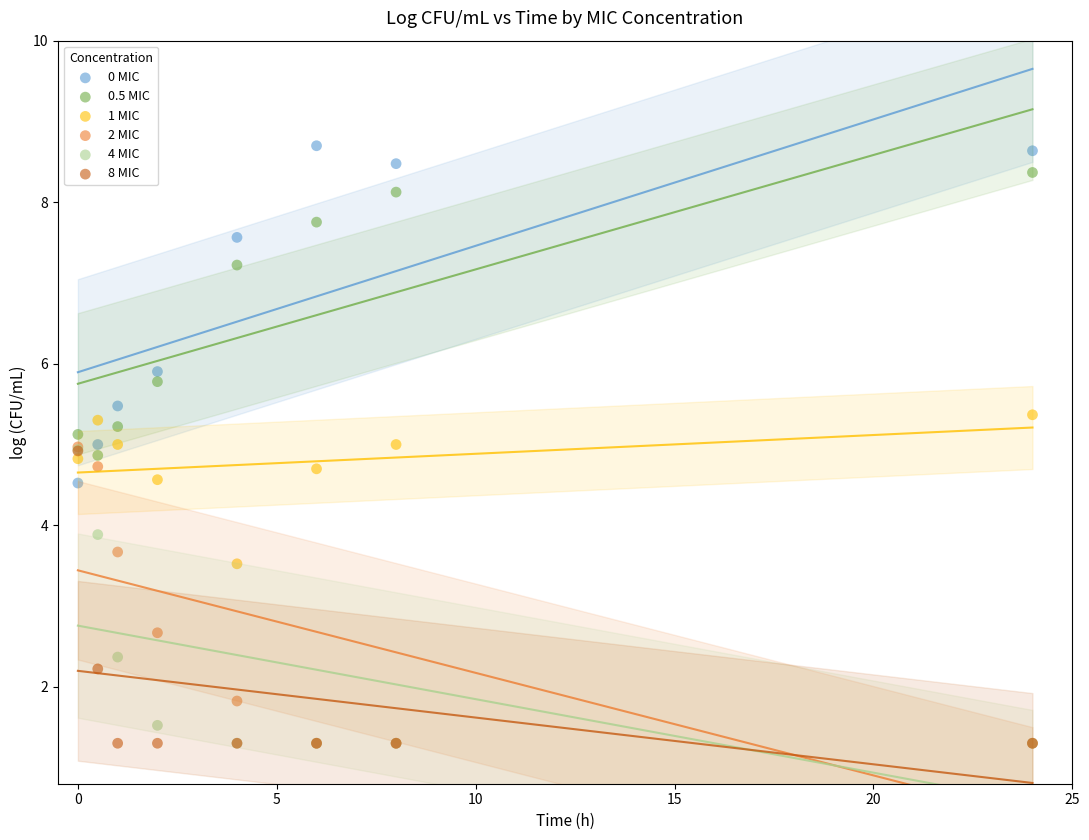

In the 8 MIC series, what Y value is closest to 3?

2.2